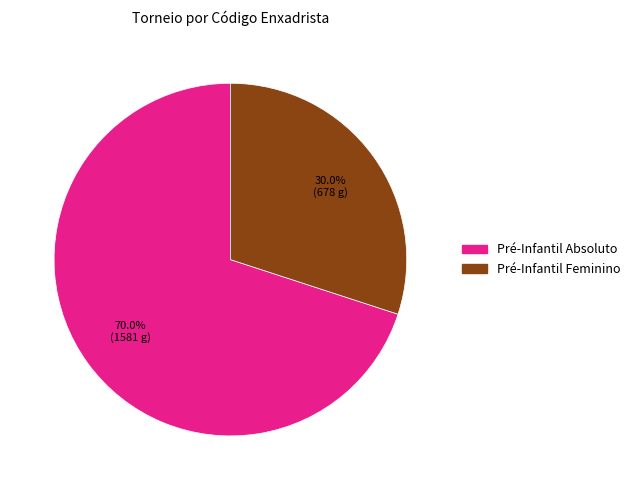

Does Pré-Infantil Feminino account for over 50% of the chart?

No